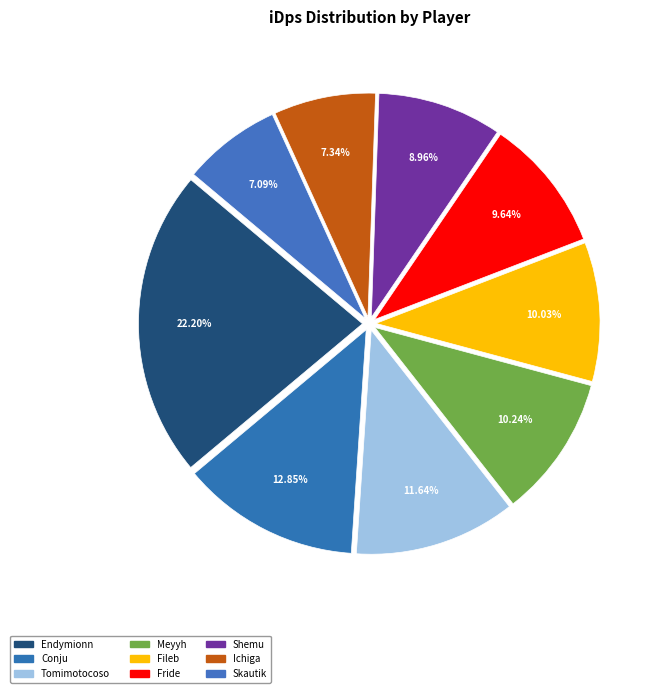

To the nearest percent, what percentage of the pie is Tomimotocoso?

12%